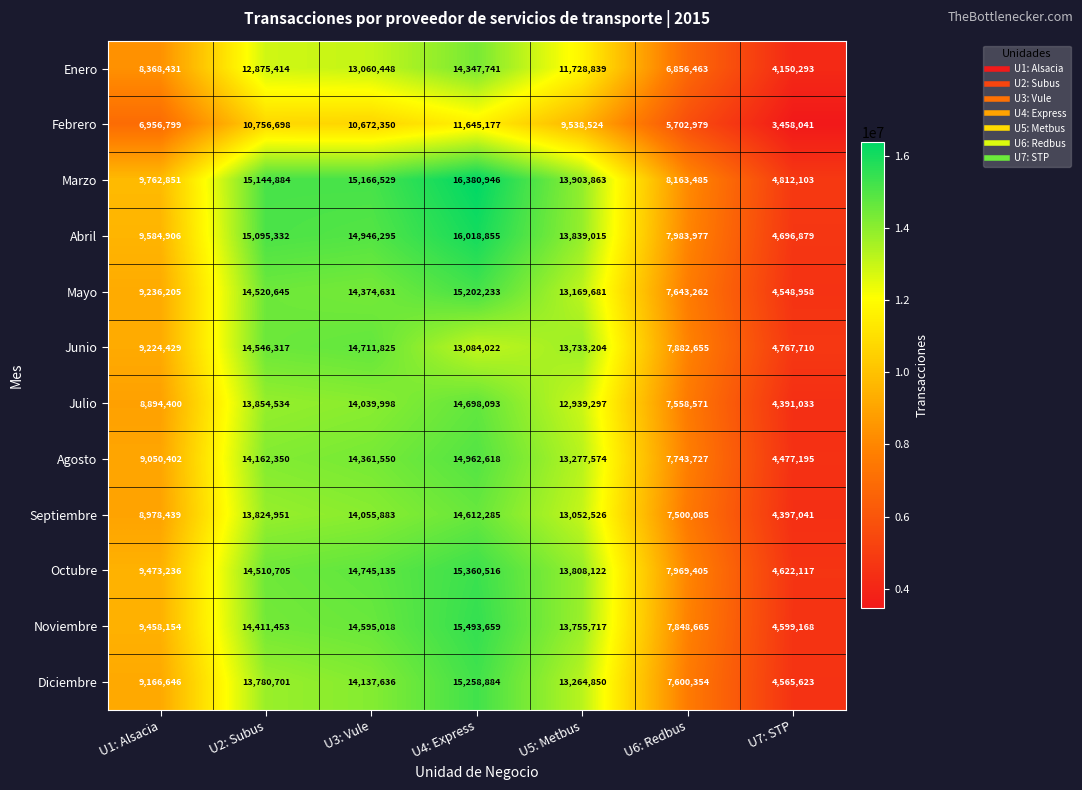

At which category is the sum across all series the highest?

U4: Express